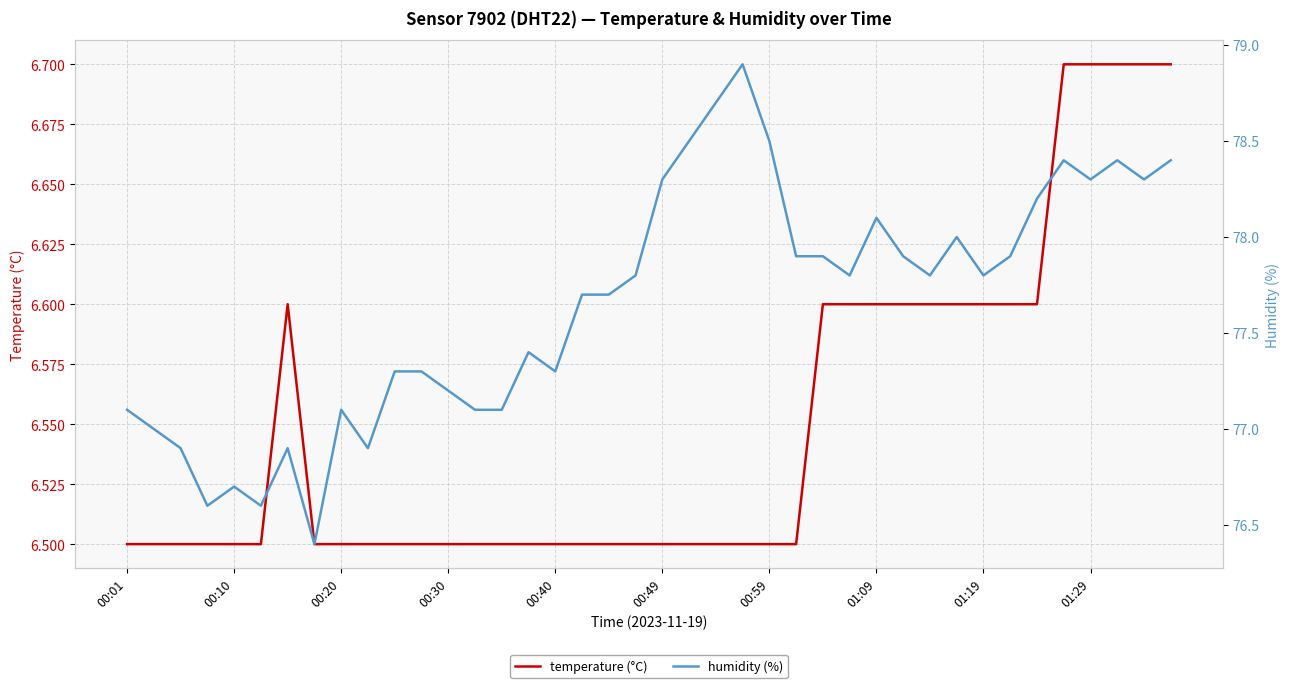

Reading left to right, what are all the values shown in this chart?

temperature (°C): 6.5	6.5	6.5	6.5	6.5	6.5	6.6	6.5	6.5	6.5	6.5	6.5	6.5	6.5	6.5	6.5	6.5	6.5	6.5	6.5	6.5	6.5	6.5	6.5	6.5	6.5	6.6	6.6	6.6	6.6	6.6	6.6	6.6	6.6	6.6	6.7	6.7	6.7	6.7	6.7
humidity (%): 77.1	77.0	76.9	76.6	76.7	76.6	76.9	76.4	77.1	76.9	77.3	77.3	77.2	77.1	77.1	77.4	77.3	77.7	77.7	77.8	78.3	78.5	78.7	78.9	78.5	77.9	77.9	77.8	78.1	77.9	77.8	78.0	77.8	77.9	78.2	78.4	78.3	78.4	78.3	78.4